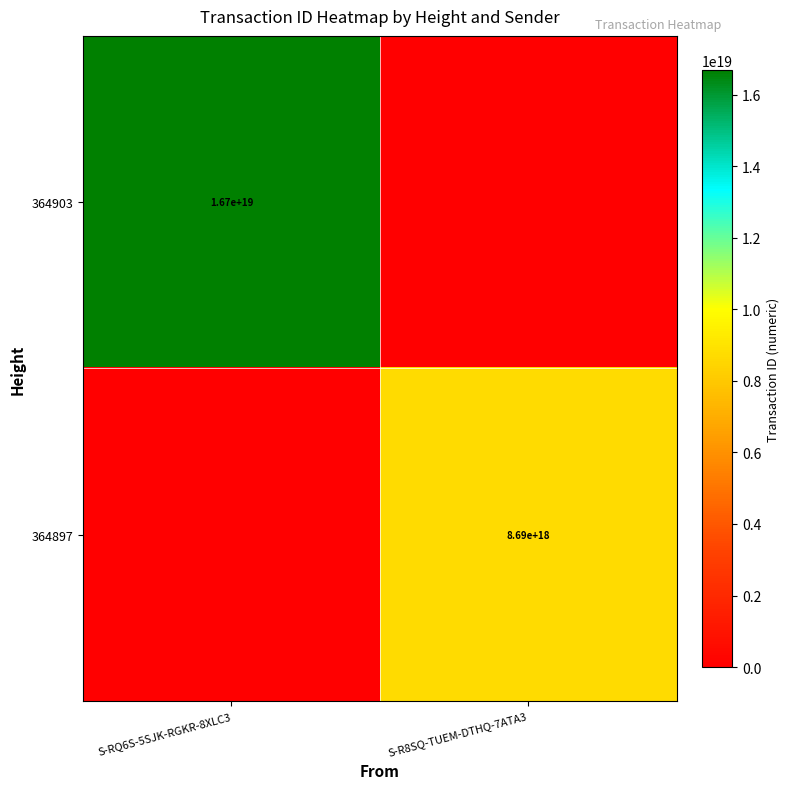

The 364903 series shows 16700000000000000000 at S-RQ6S-5SJK-RGKR-8XLC3. True or false?

True